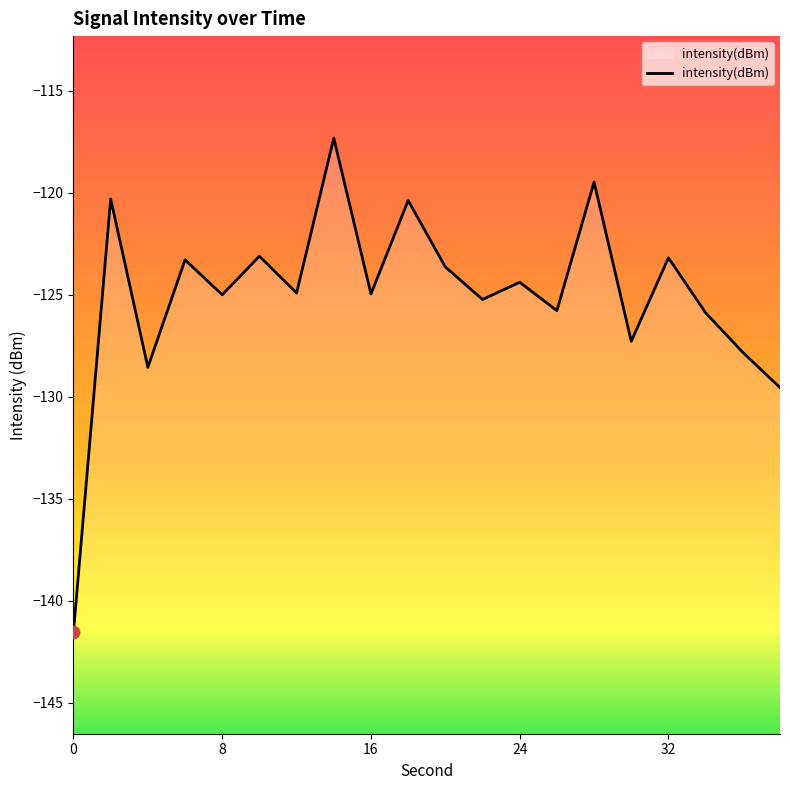

Which has a higher value, 28 or 2?

28